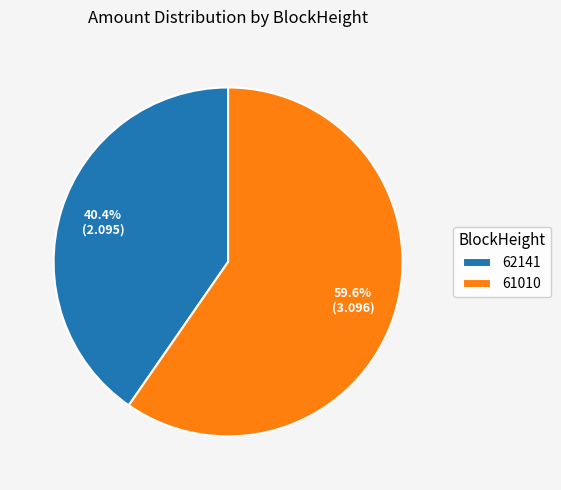

Which category has the biggest portion of the pie?

61010